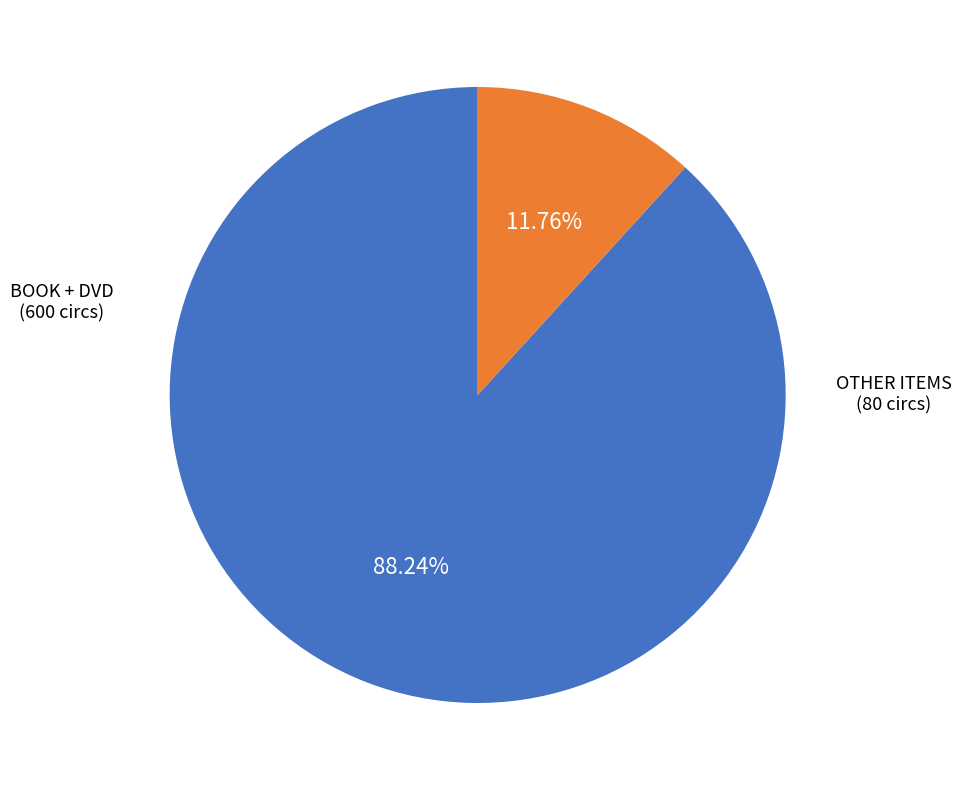

Is there any slice that represents more than half of the pie?

Yes